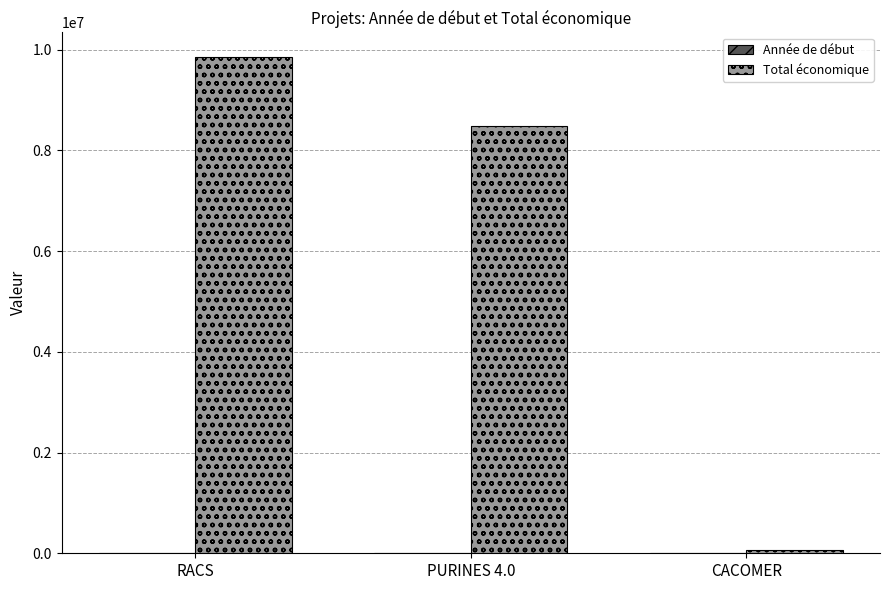

Which label corresponds to the largest value in the chart?

RACS